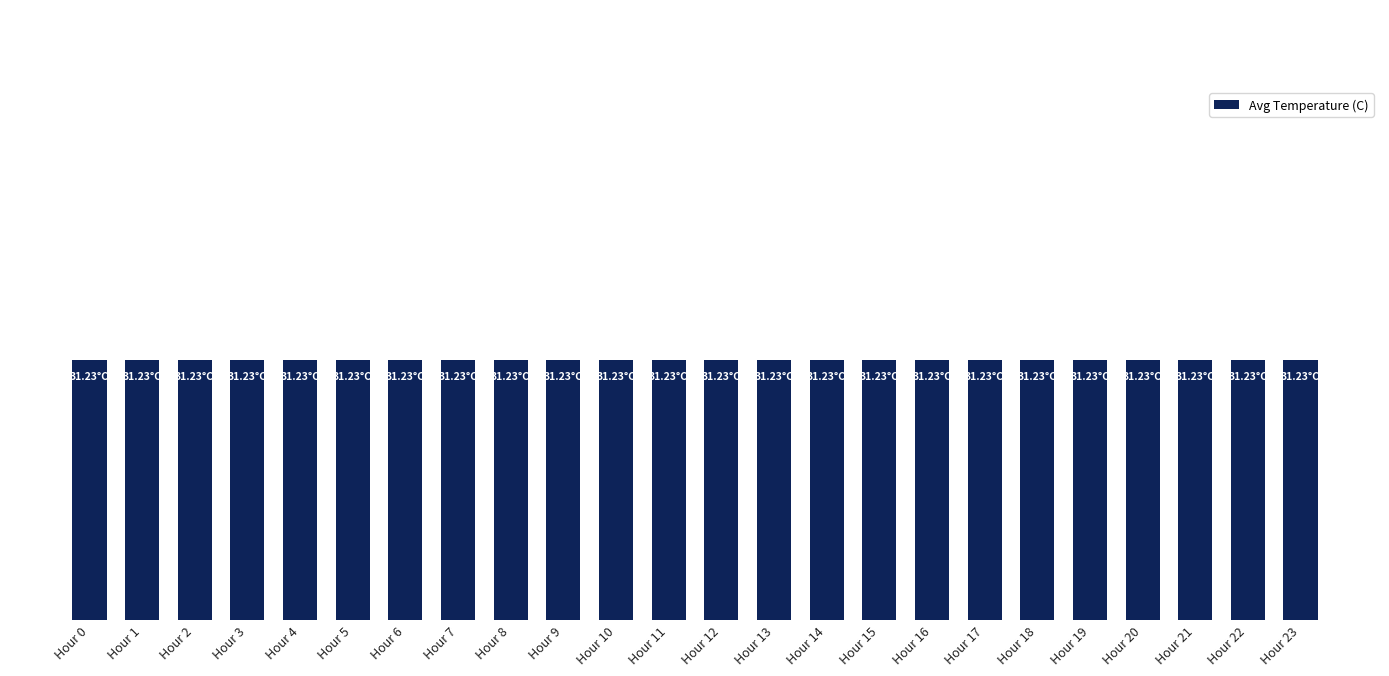

How many bars are there in total?

24